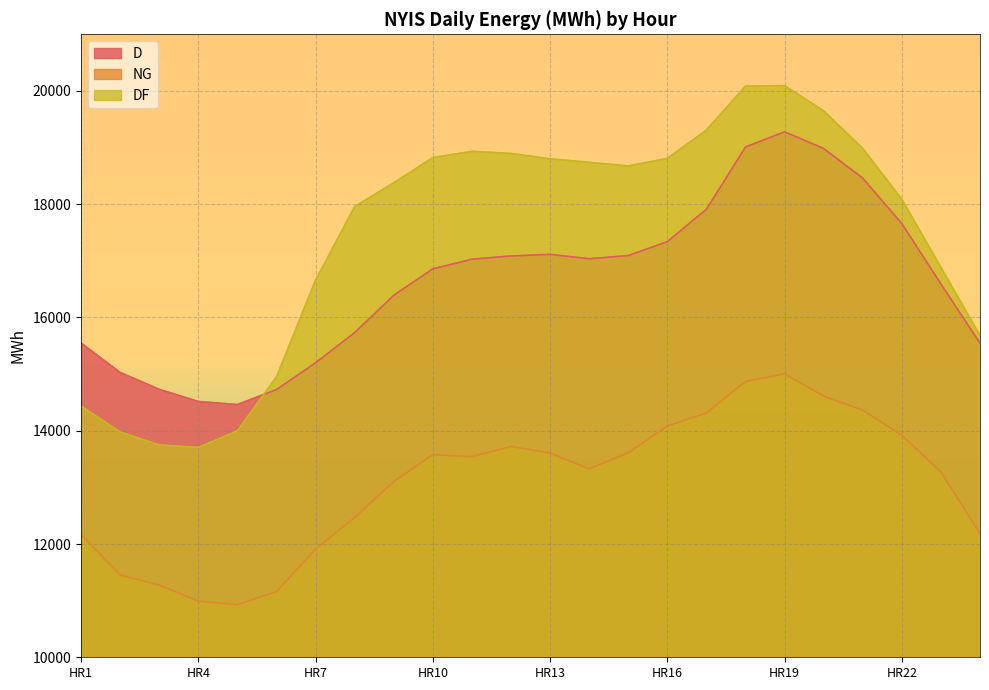

Rank the series at HR8 from lowest to highest value.

NG, D, DF